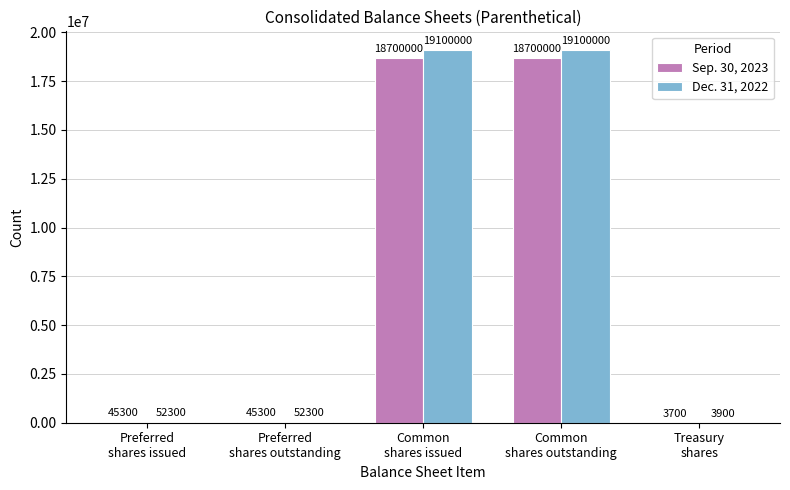

What is the sum of all Sep. 30, 2023 values?

37494300